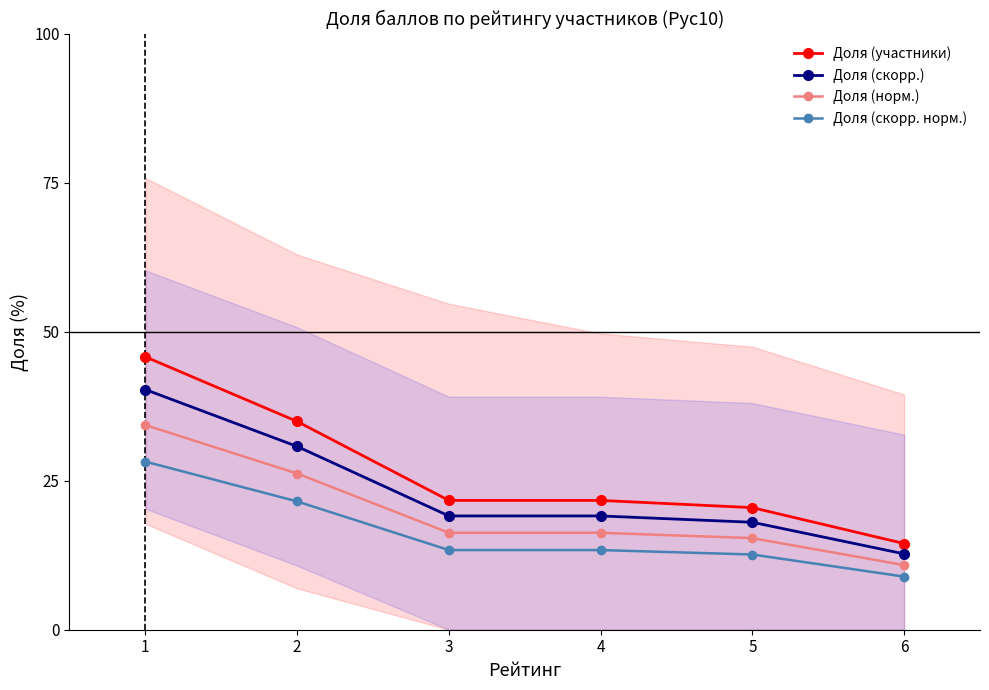

Between 2 and 3, which series saw the biggest shift?

Доля (участники)